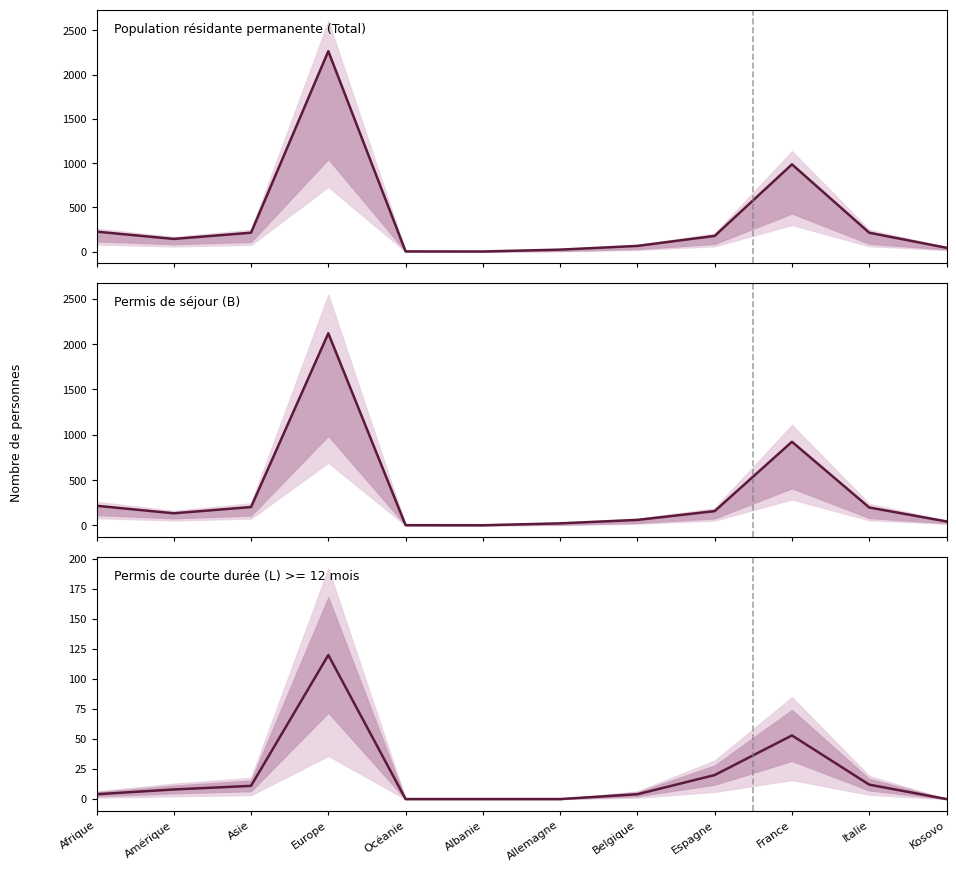

What is the label of the 4th point from the right?

Espagne